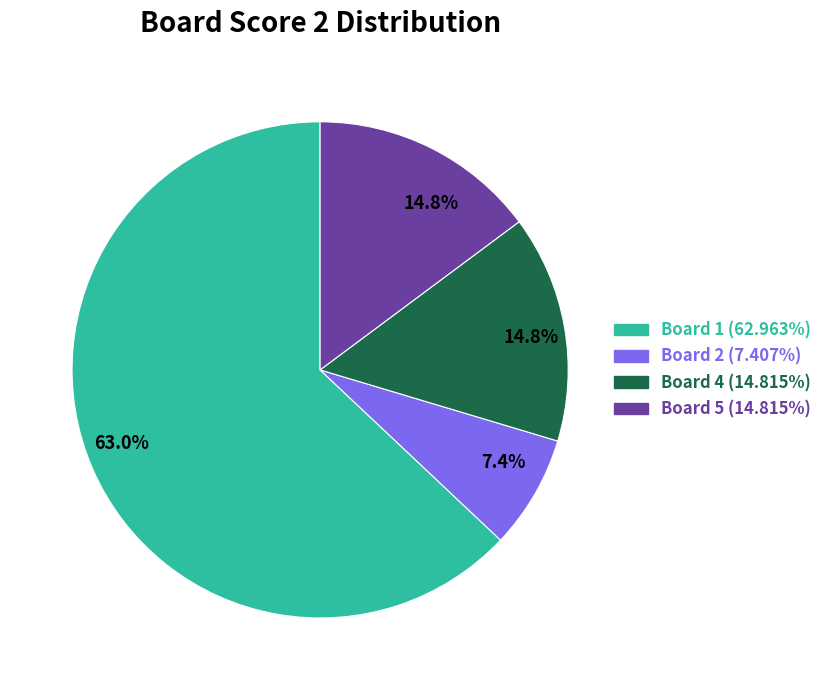

How many slices are in this pie chart?

4